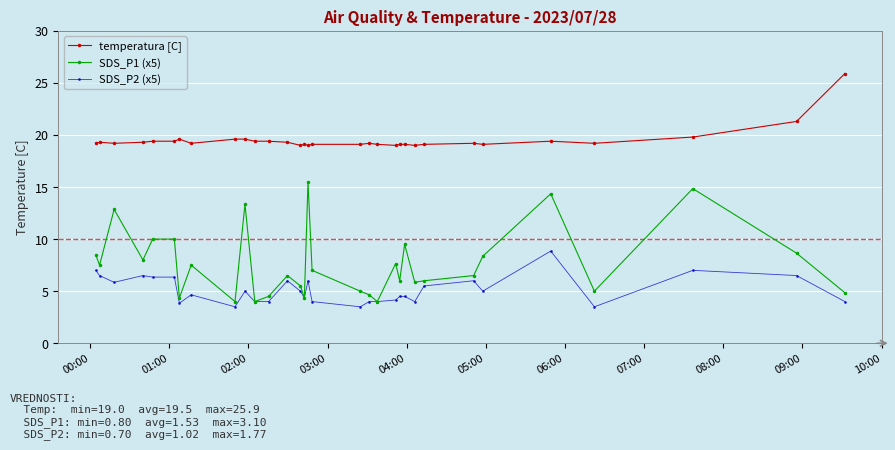

True or false: SDS_P1 (x5) and temperatura [C] cross at least once.

False